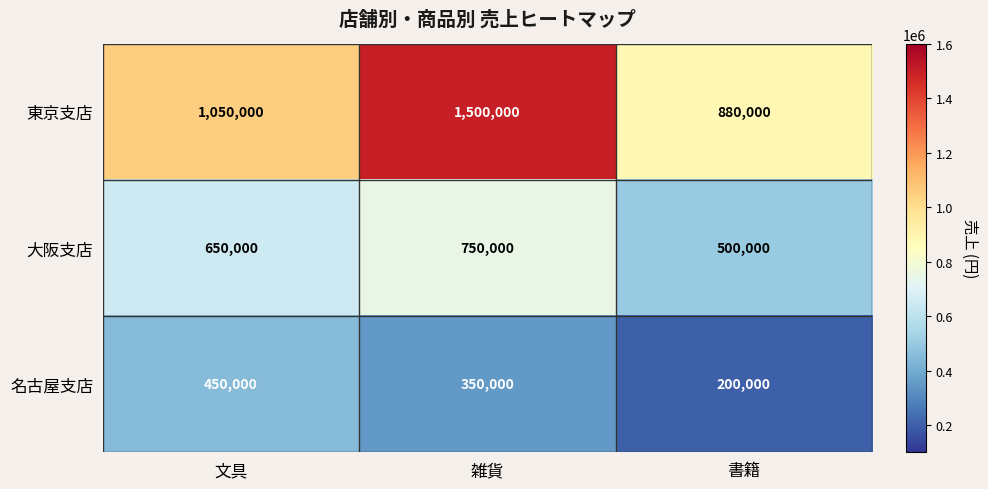

Count the number of categories in the chart.

3